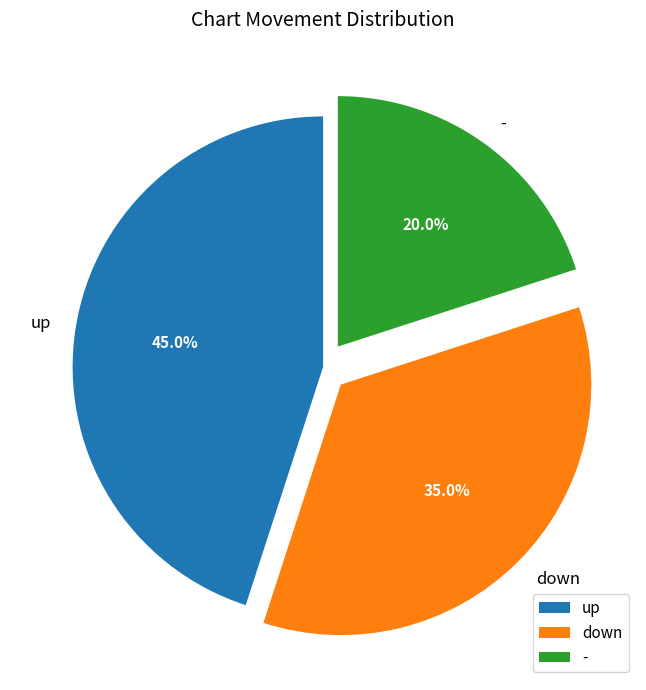

Approximately how many times larger is the value at up compared to down?

1.3